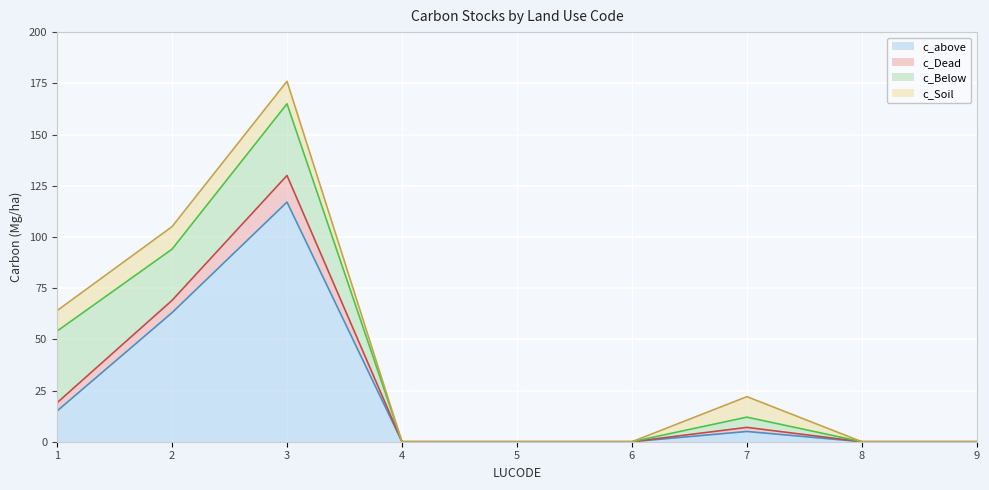

Is it true that c_above equals 5 at 7?

True